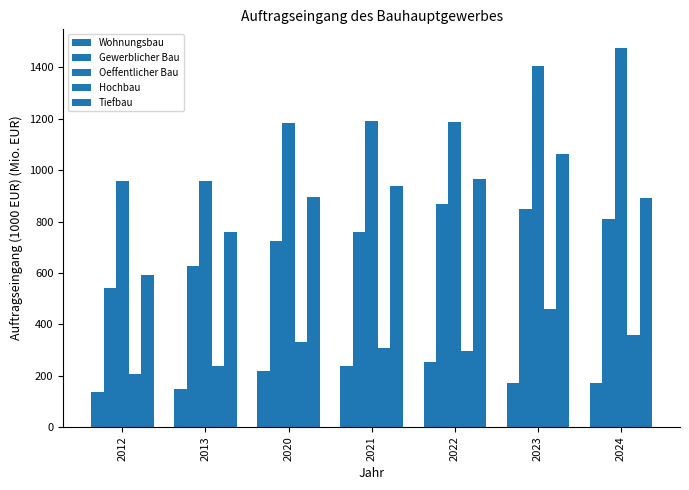

How many bars are there in each group?

5